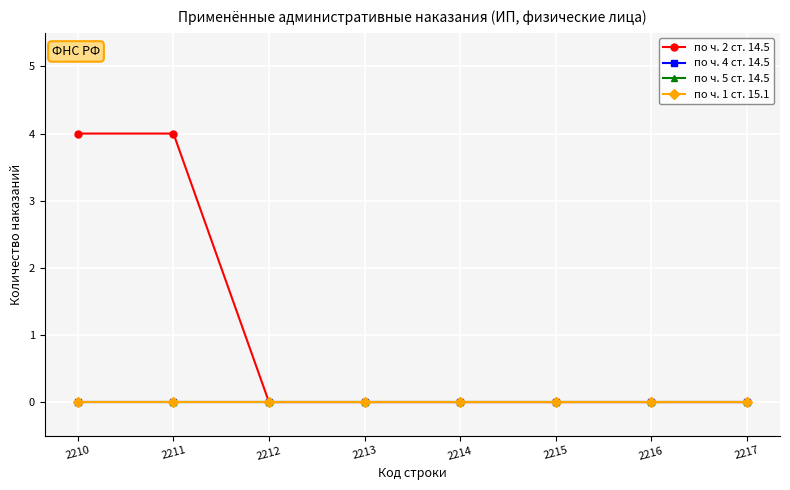

Rank the categories by по ч. 4 ст. 14.5 value from highest to lowest.

2210, 2211, 2212, 2213, 2214, 2215, 2216, 2217